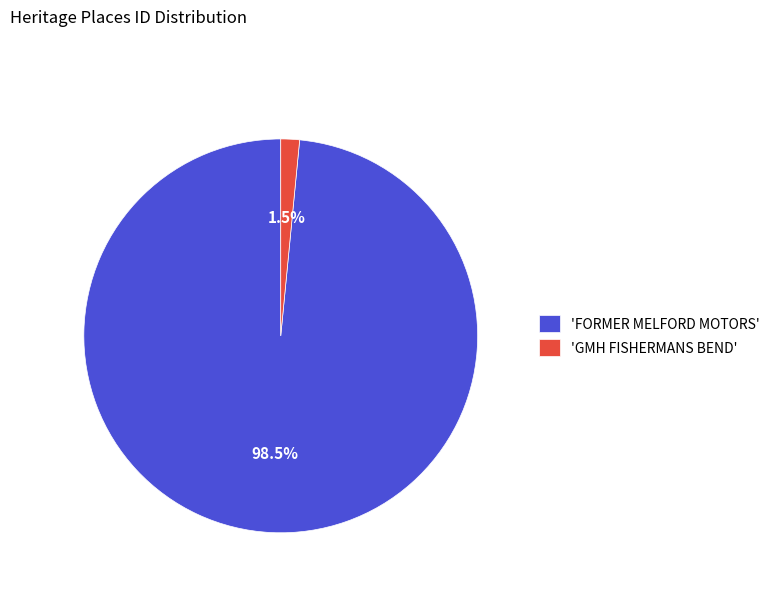

Rank the categories by value from lowest to highest.

'GMH FISHERMANS BEND', 'FORMER MELFORD MOTORS'